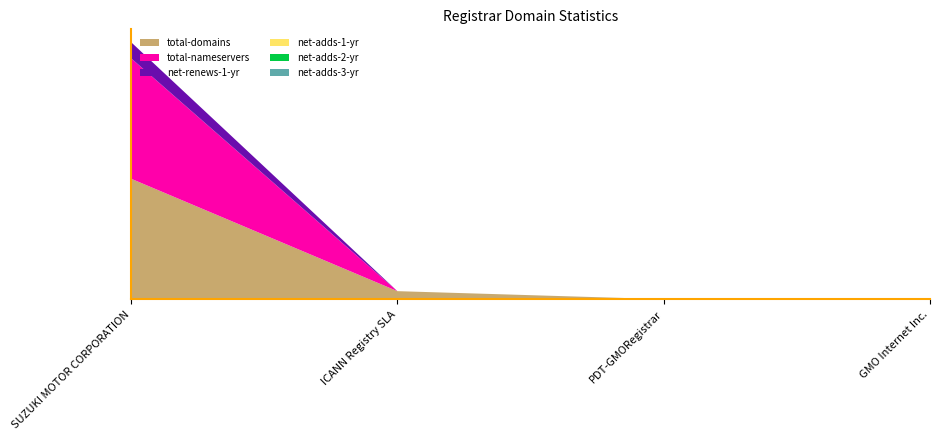

Reading right to left, extract all data points from this chart.

total-domains: 0	0	1	15
total-nameservers: 0	0	0	15
net-renews-1-yr: 0	0	0	2
net-adds-1-yr: 0	0	0	0
net-adds-2-yr: 0	0	0	0
net-adds-3-yr: 0	0	0	0